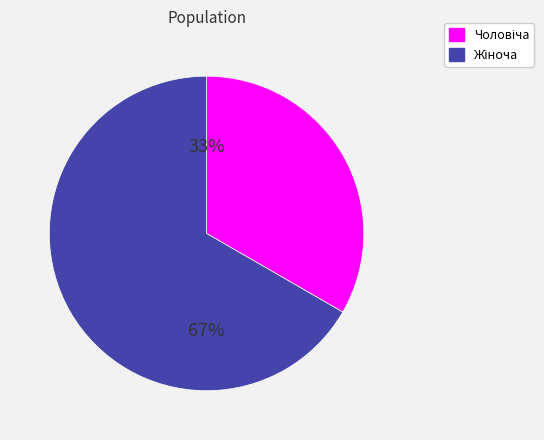

Does any single category account for the majority?

Yes